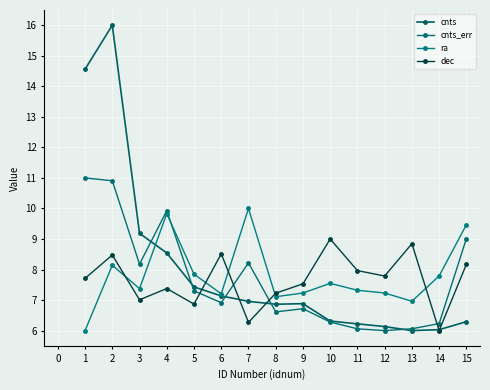

At which label is cnts closest to 11?

3